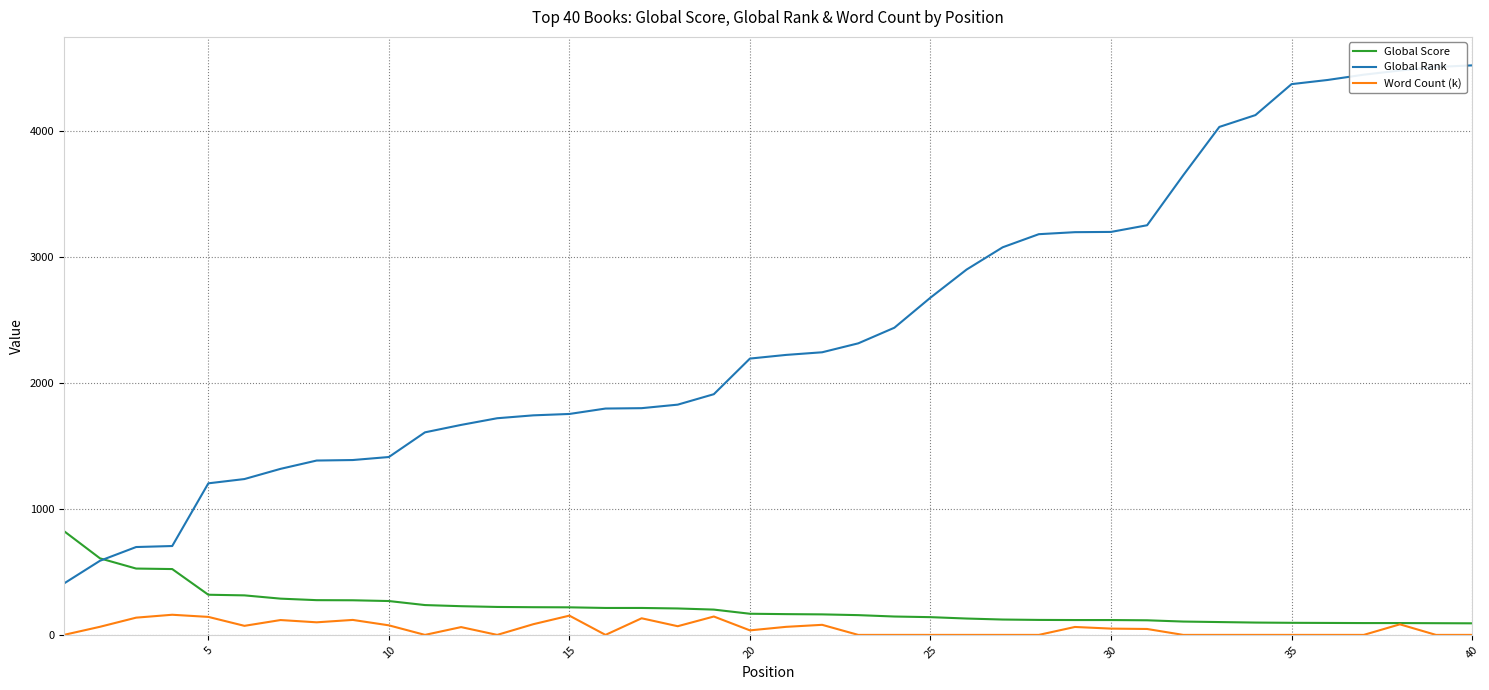

Which series has the largest total across all categories?

Global Rank